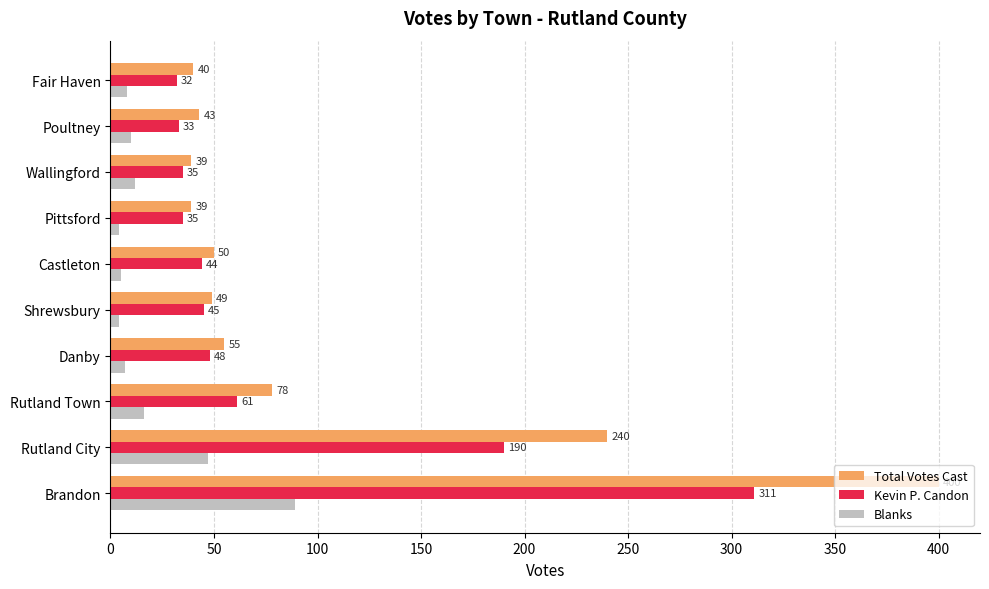

What is the highest value of the Kevin P. Candon series?

311